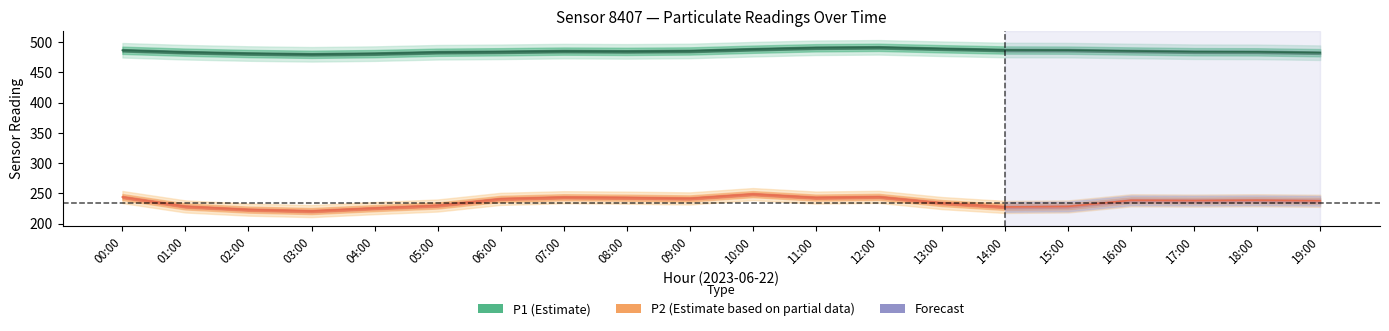

What is the difference between the second highest and second lowest values in the P2 series?

21.1